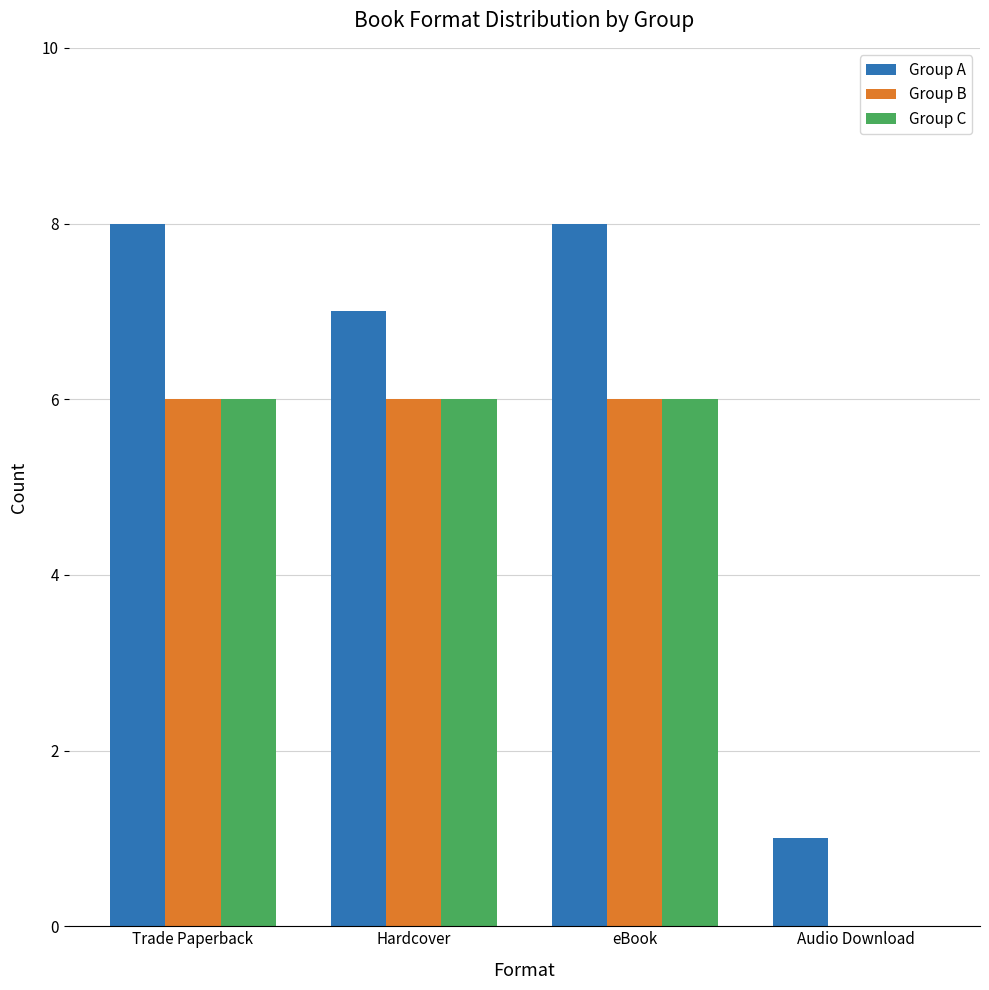

What is the sum of all Group B values?

18